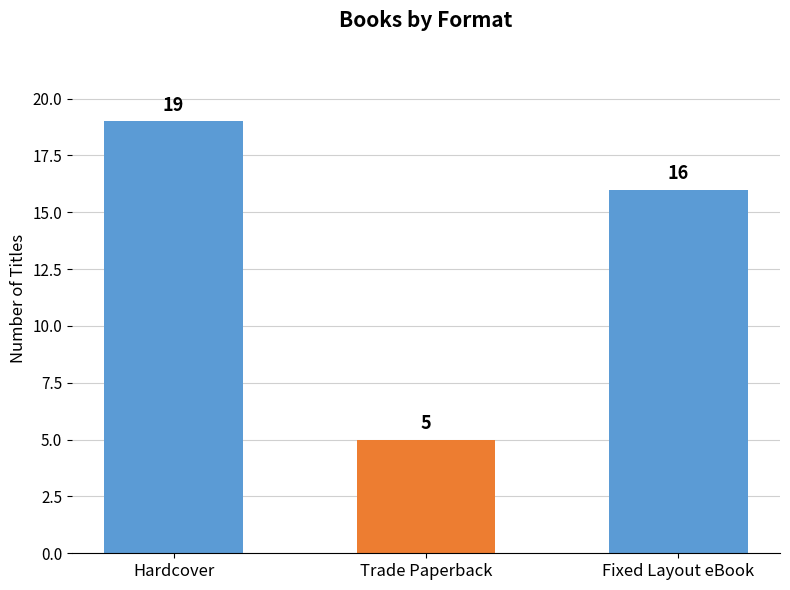

Reading left to right, list all the values displayed in this chart.

Hardcover=19	Trade Paperback=5	Fixed Layout eBook=16